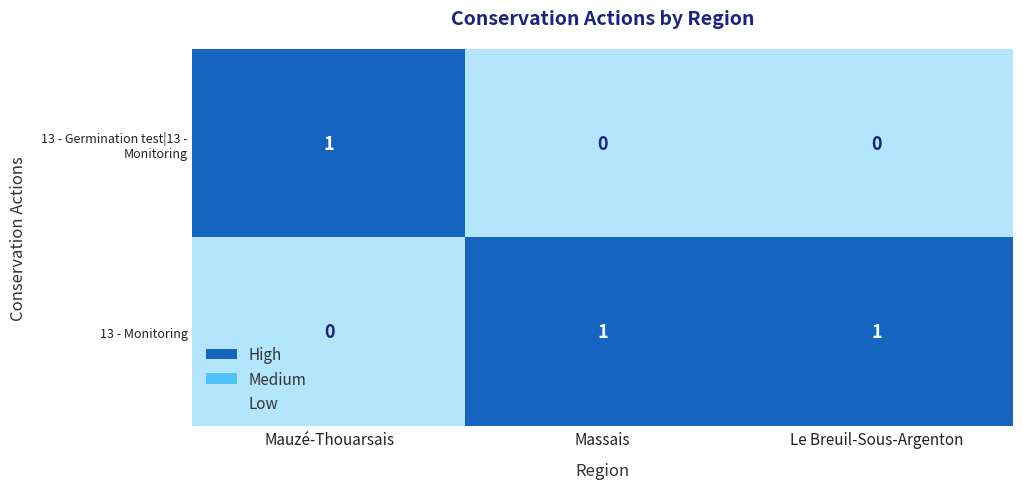

How many values in 13 - Germination test|13 - Monitoring are above zero?

1